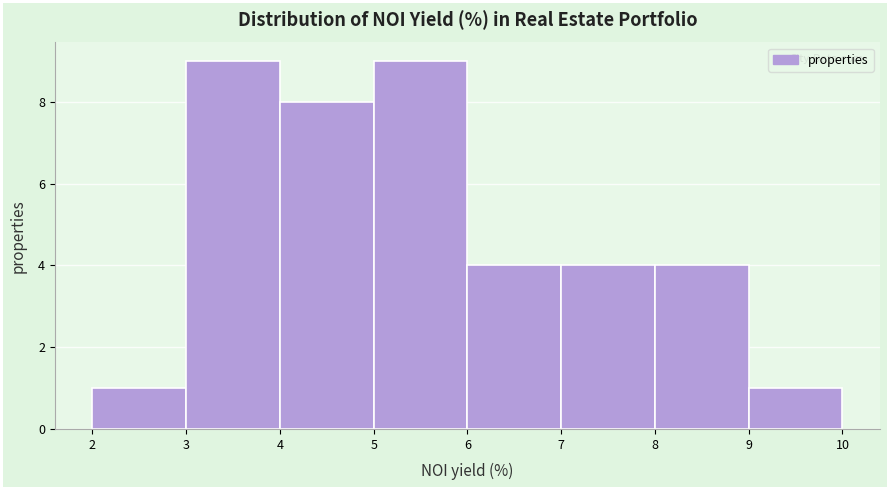

How tall is the bar that spans 9 to 10 on the x-axis? The values are not printed on the chart, so give them approximately, as read against the axis.

1